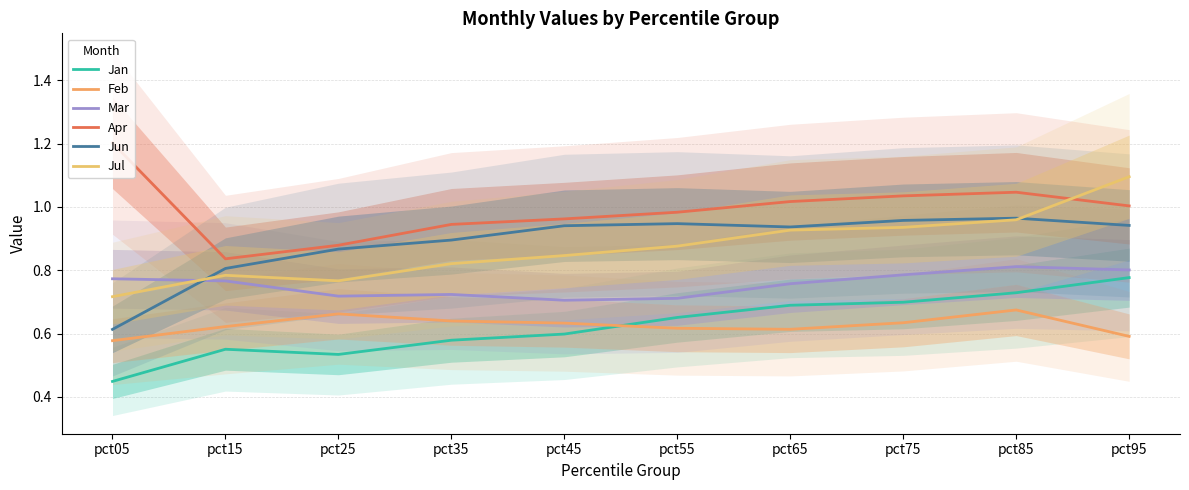

How many lines are shown in the chart?

6